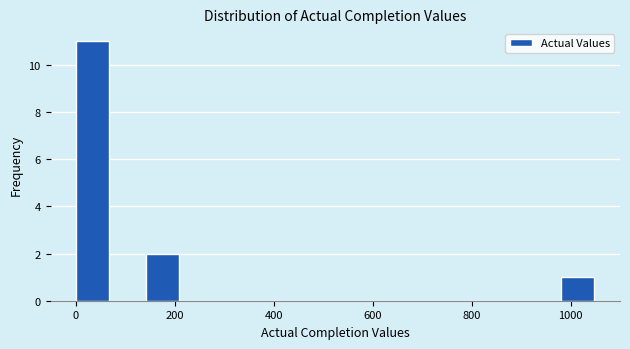

Read against the x-axis, roughly where is the centre of the tallest bar?

40